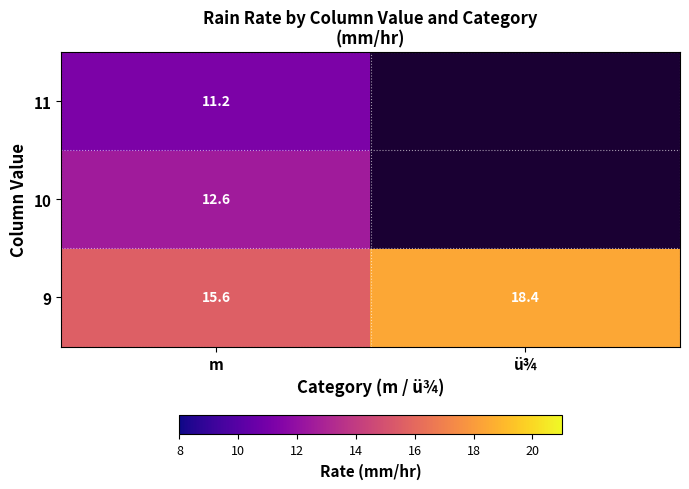

How many data points in 9 are less than 18?

1